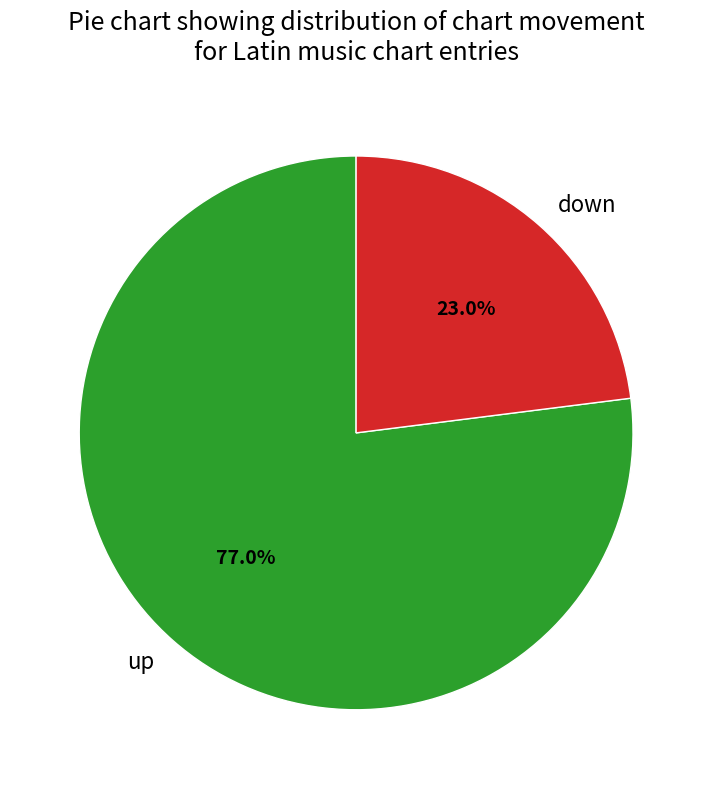

Is the sum of down and up greater than half?

Yes